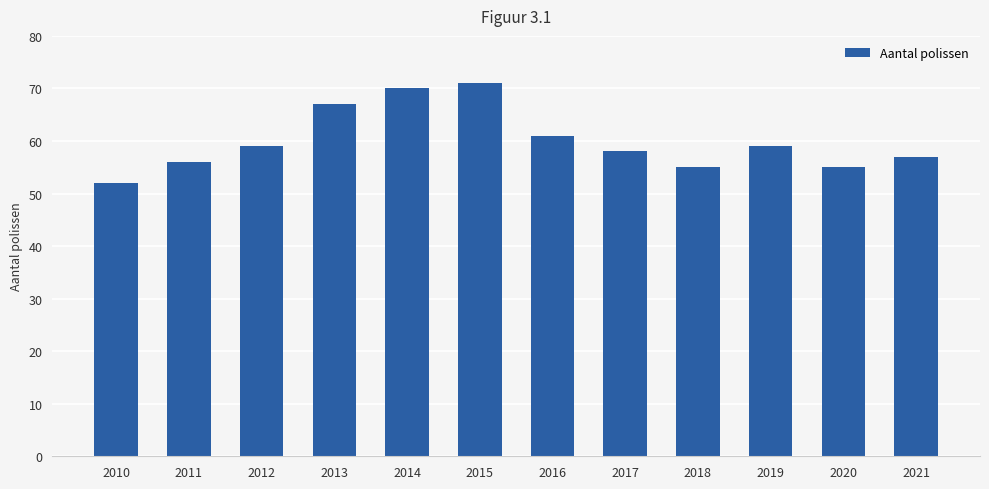

Approximately how many times larger is the value at 2014 compared to 2016?

1.1